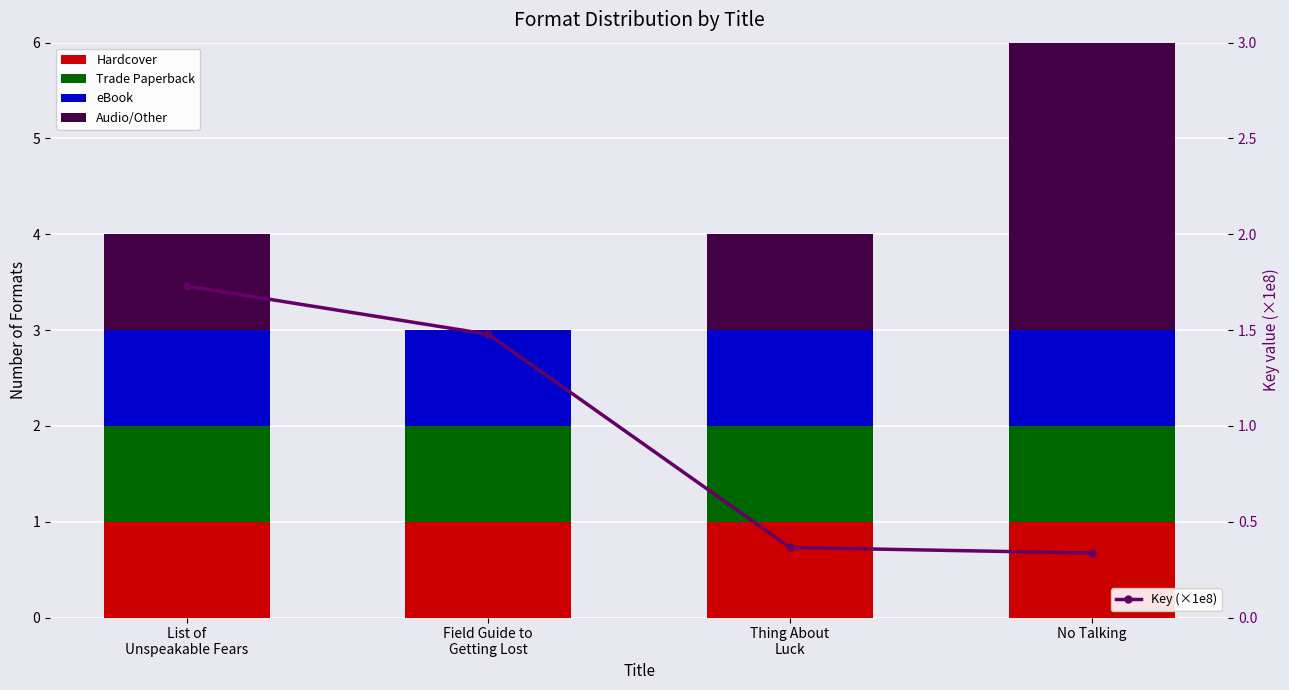

Where is Audio/Other nearest to the value 1?

List of
Unspeakable Fears